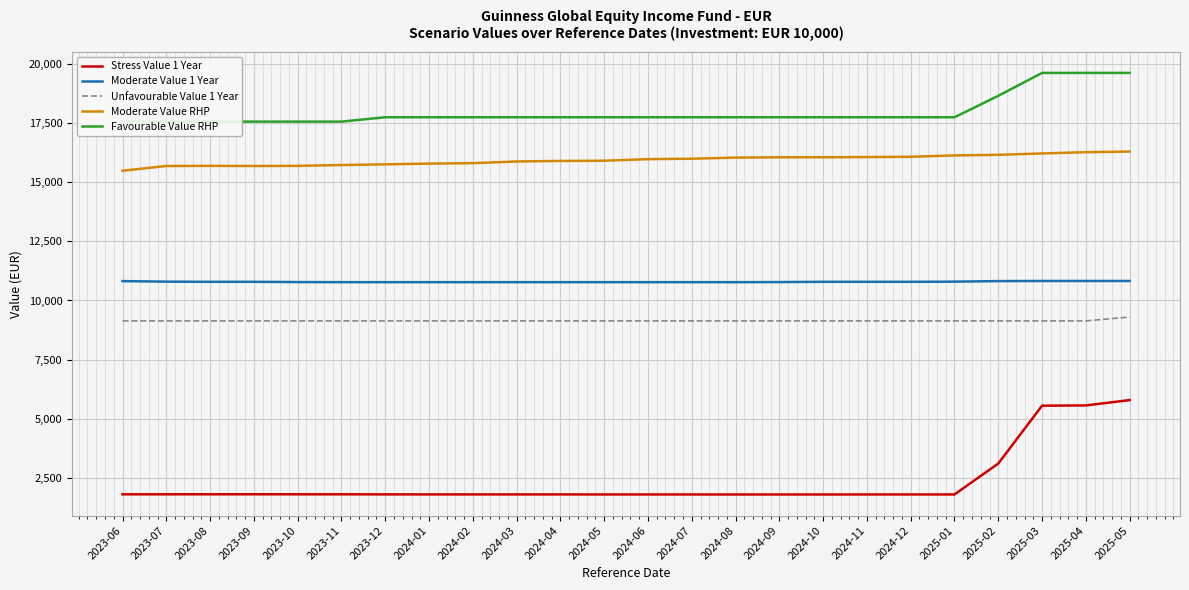

Which has a higher value, 2023-10 or 2025-03?

2025-03